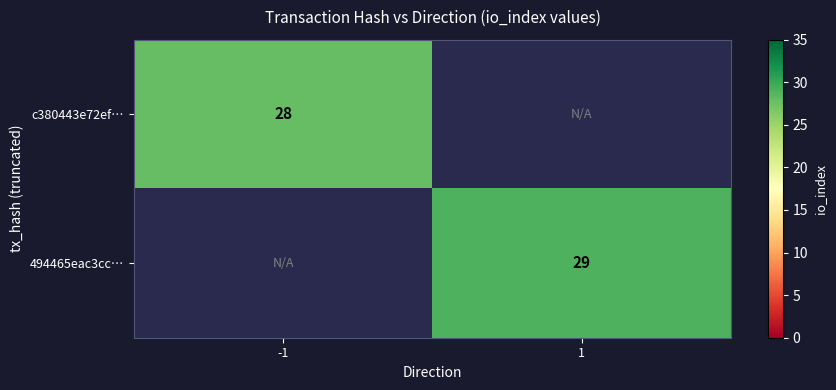

True or false: c380443e72ef… has a value of 17 at -1.

False